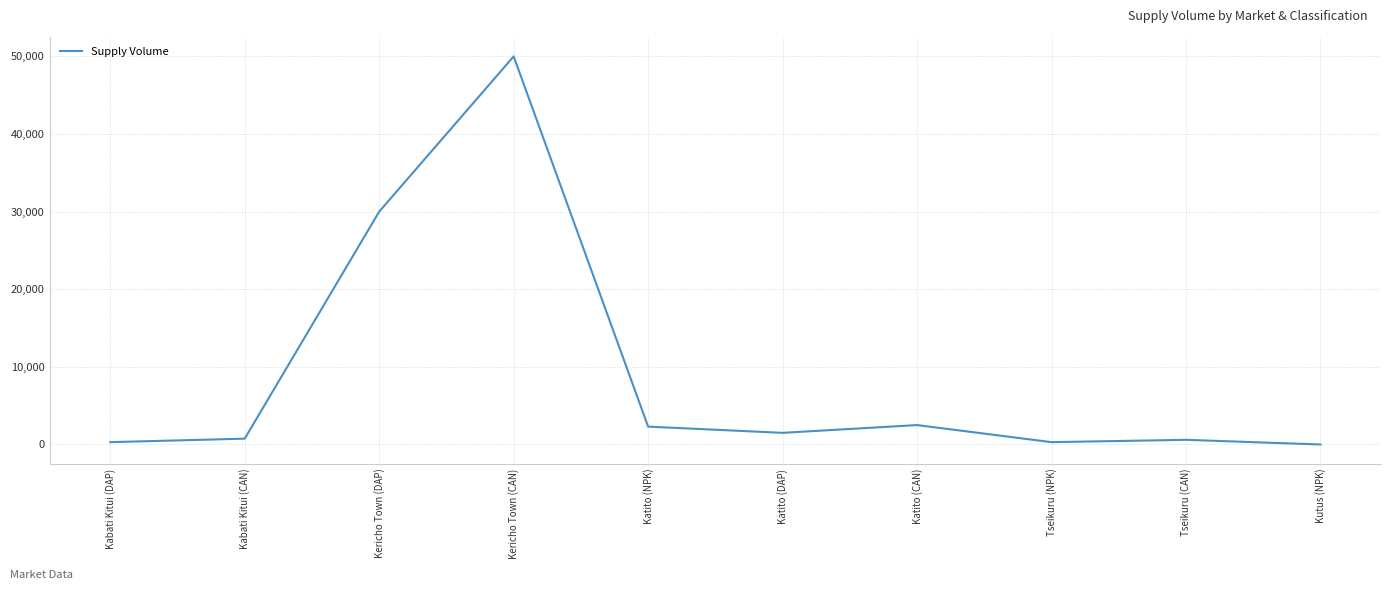

Which has a higher value, Kericho Town (CAN) or Kutus (NPK)?

Kericho Town (CAN)